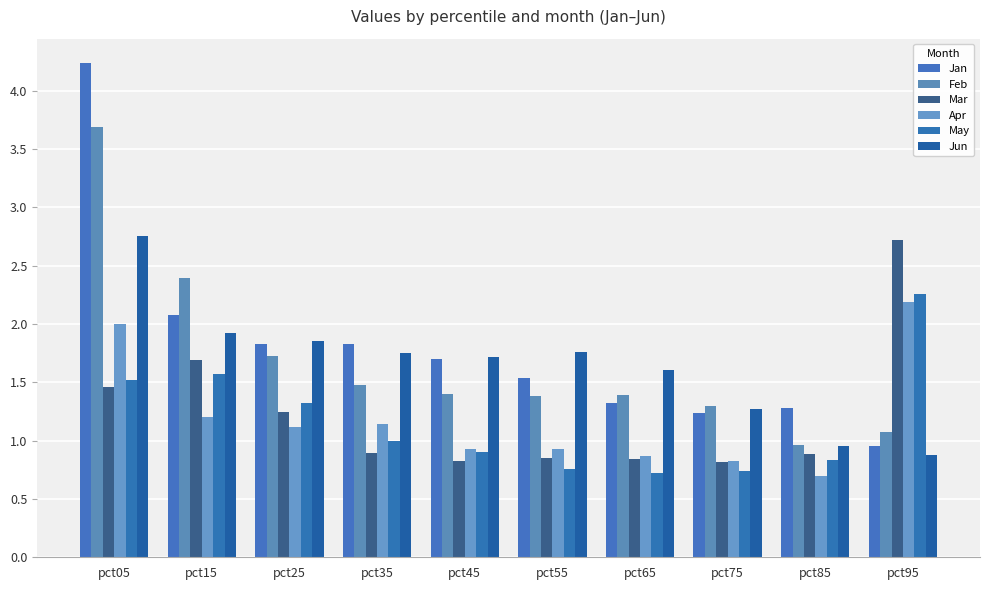

How many values in the Apr series exceed 1?

5